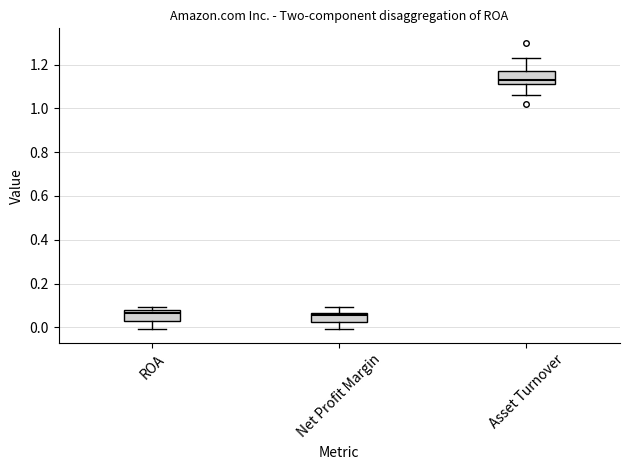

Which box has the highest median line?

Asset Turnover